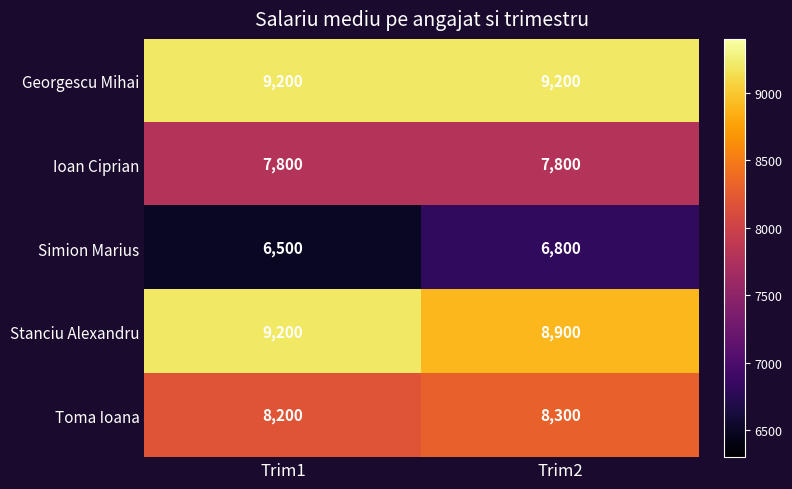

What is the highest value of the Ioan Ciprian series?

7800